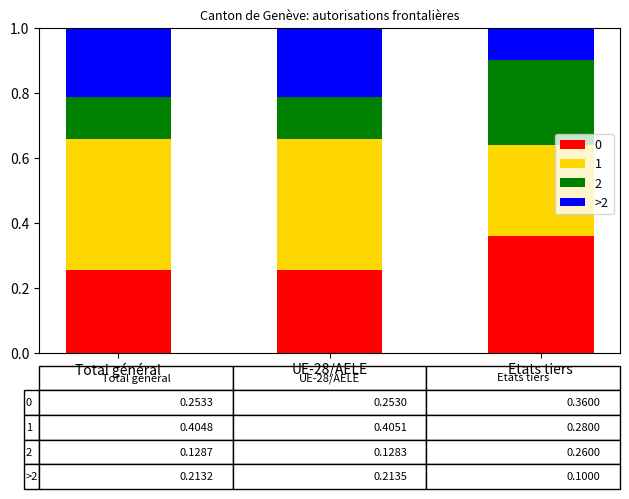

At how many categories does at least one series exceed 0?

3